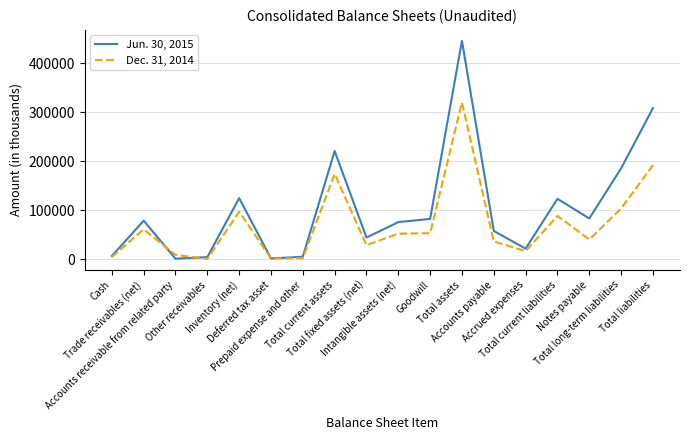

List the series in order of their peak value, highest first.

Jun. 30, 2015, Dec. 31, 2014